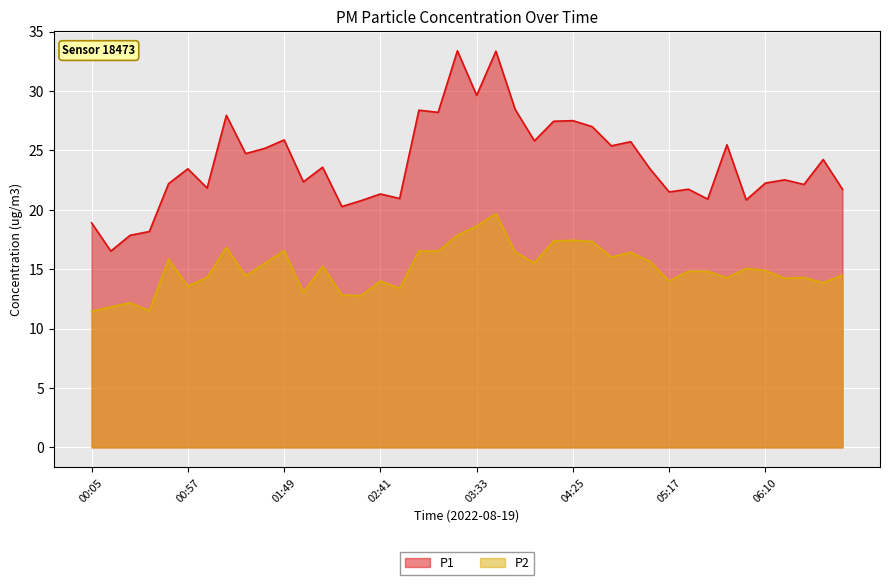

What is the average value of the P2 series?

15.0